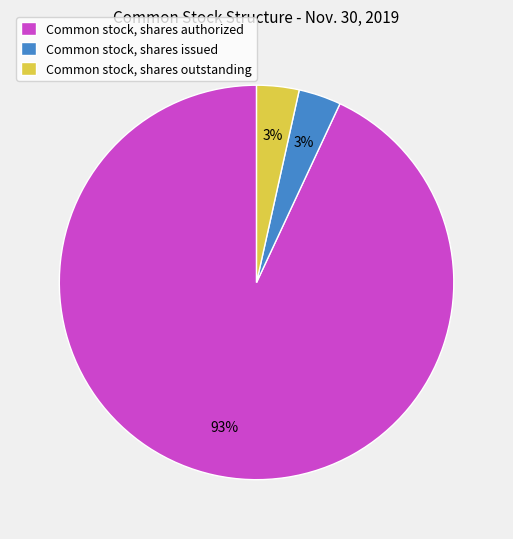

Combined, do Common stock, shares issued and Common stock, shares authorized account for over 50%?

Yes